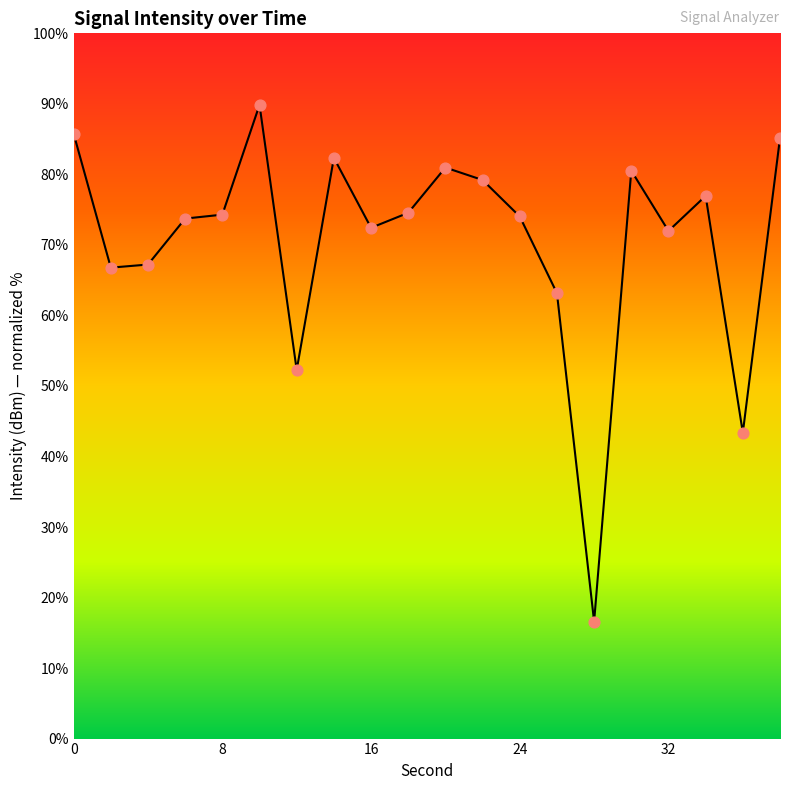

What is the greatest value displayed?

89.9